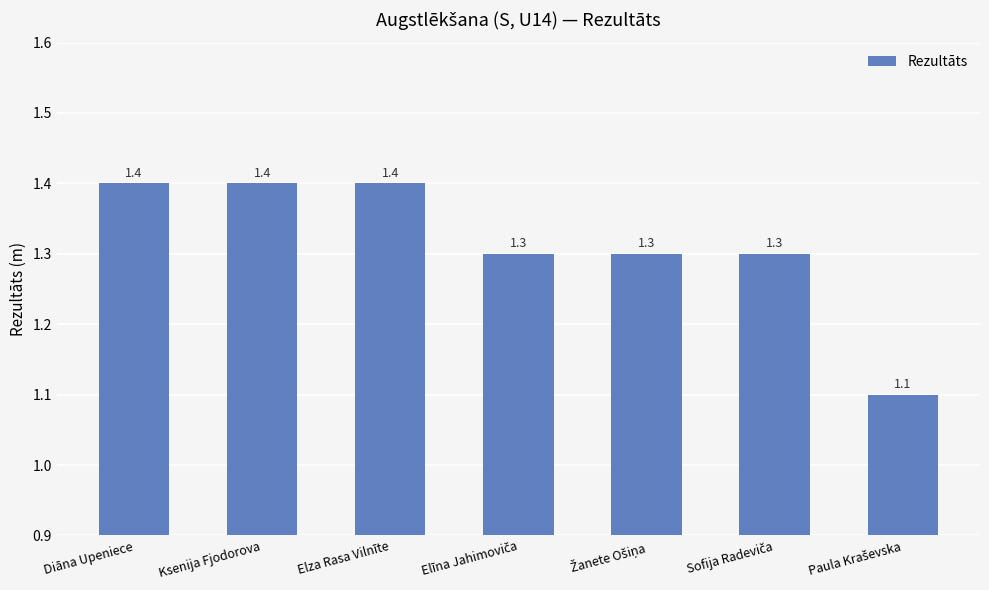

What is the average value?

1.3